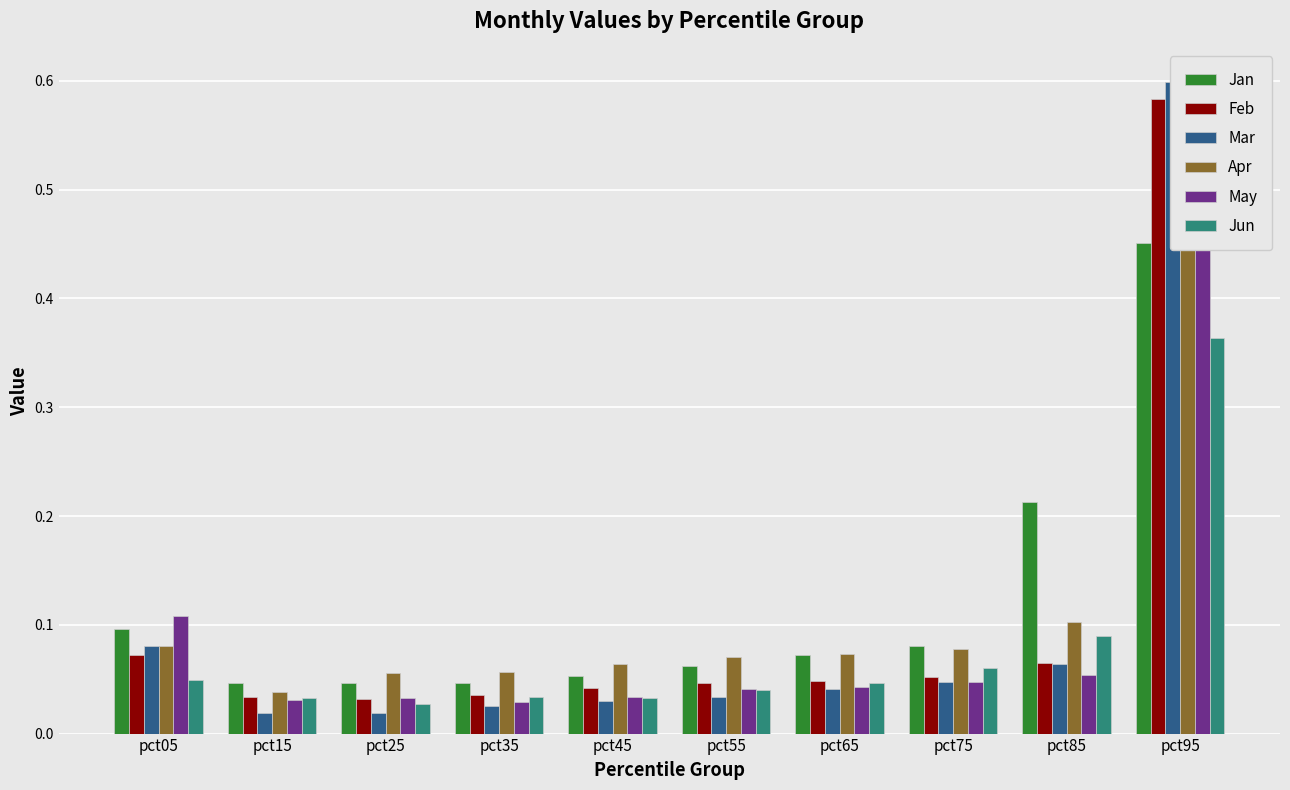

How many bars are there in total?

60